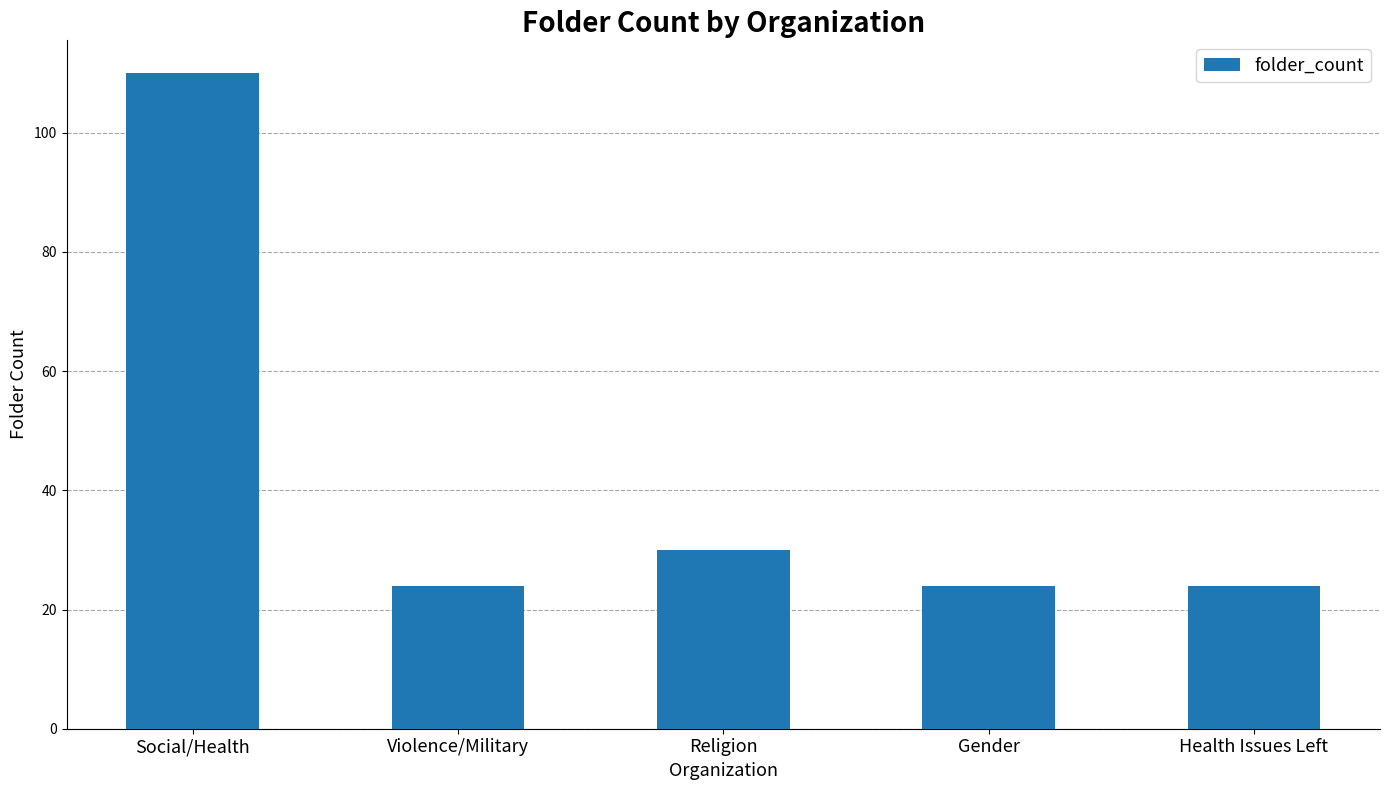

At which label is the value closest to 67?

Religion